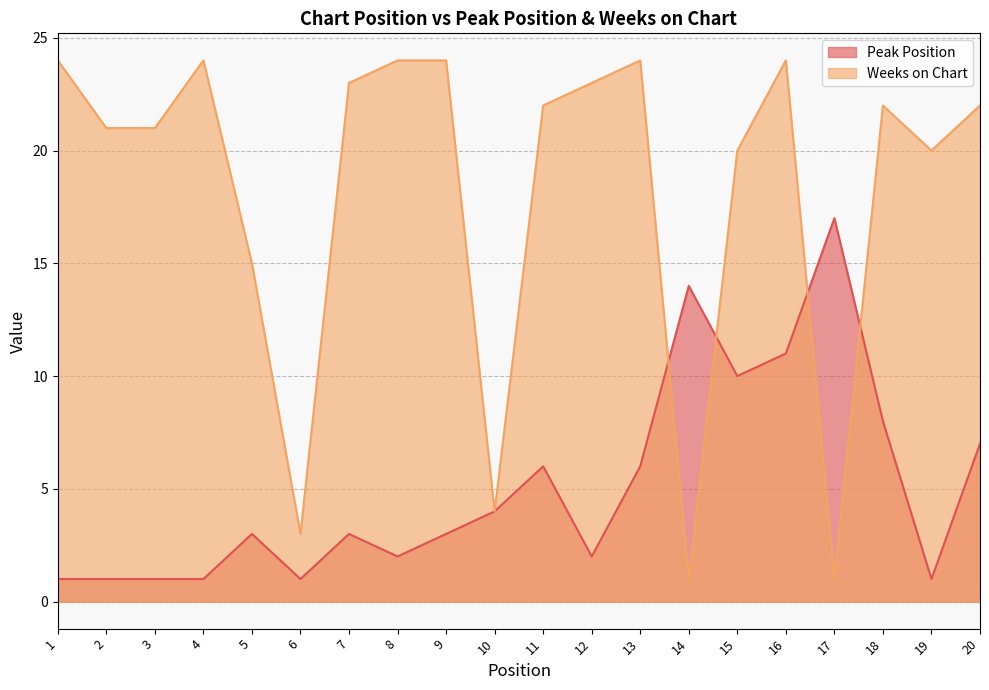

In Peak Position, how many points are lower than both neighbors (excluding endpoints)?

5